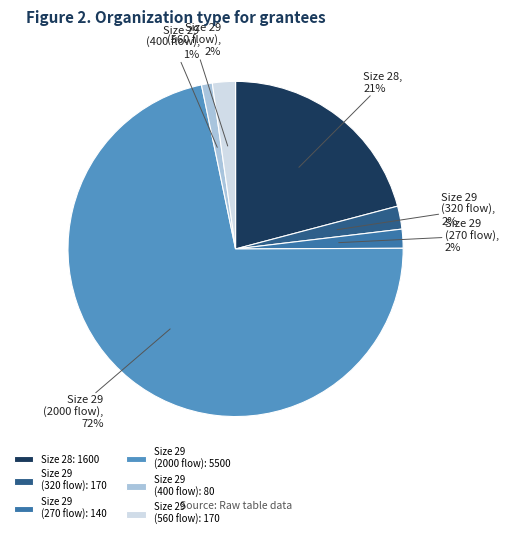

Is there a majority slice in this chart?

Yes